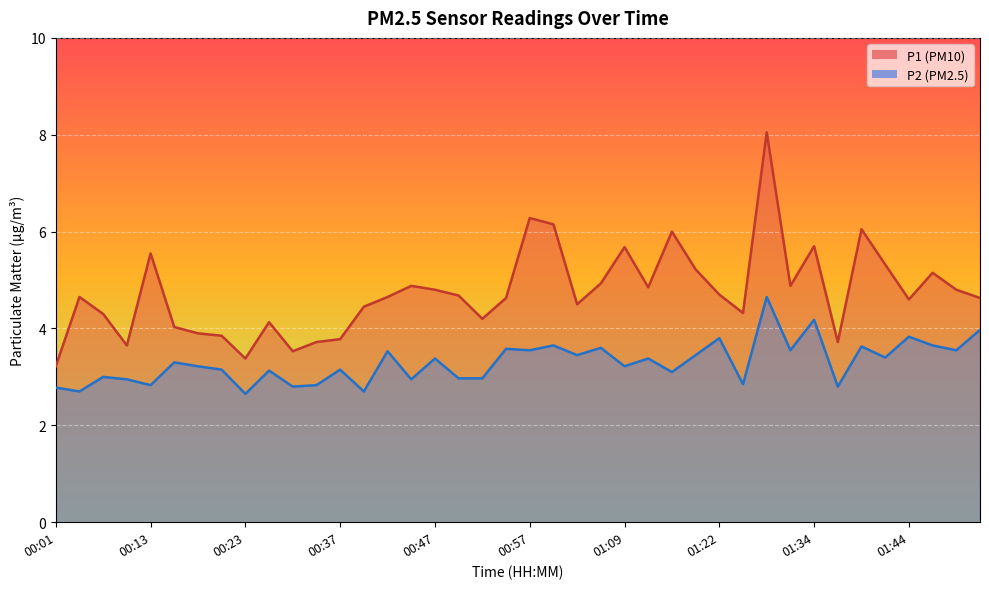

Reading left to right, extract all data points from this chart.

P1: 00:01=3.2	00:03=4.7	00:06=4.3	00:10=3.6	00:13=5.5	00:15=4.0	00:18=3.9	00:20=3.9	00:23=3.4	00:28=4.1	00:30=3.5	00:35=3.7	00:37=3.8	00:40=4.5	00:42=4.7	00:45=4.9	00:47=4.8	00:50=4.7	00:52=4.2	00:55=4.6	00:57=6.3	01:00=6.2	01:02=4.5	01:07=4.9	01:09=5.7	01:12=4.8	01:14=6.0	01:19=5.2	01:22=4.7	01:24=4.3	01:27=8.1	01:31=4.9	01:34=5.7	01:36=3.7	01:39=6.0	01:41=5.3	01:44=4.6	01:46=5.2	01:49=4.8	01:51=4.6
P2: 00:01=2.8	00:03=2.7	00:06=3.0	00:10=3.0	00:13=2.8	00:15=3.3	00:18=3.2	00:20=3.1	00:23=2.6	00:28=3.1	00:30=2.8	00:35=2.8	00:37=3.1	00:40=2.7	00:42=3.5	00:45=3.0	00:47=3.4	00:50=3.0	00:52=3.0	00:55=3.6	00:57=3.5	01:00=3.6	01:02=3.5	01:07=3.6	01:09=3.2	01:12=3.4	01:14=3.1	01:19=3.5	01:22=3.8	01:24=2.9	01:27=4.7	01:31=3.5	01:34=4.2	01:36=2.8	01:39=3.6	01:41=3.4	01:44=3.8	01:46=3.6	01:49=3.5	01:51=4.0